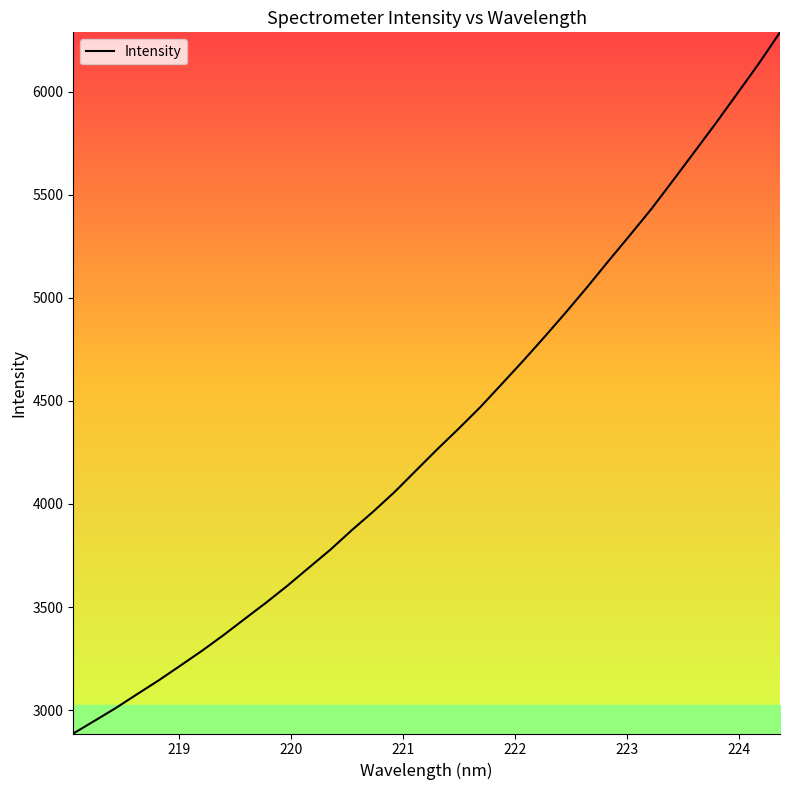

What is the difference between the maximum and minimum values?

3400.2